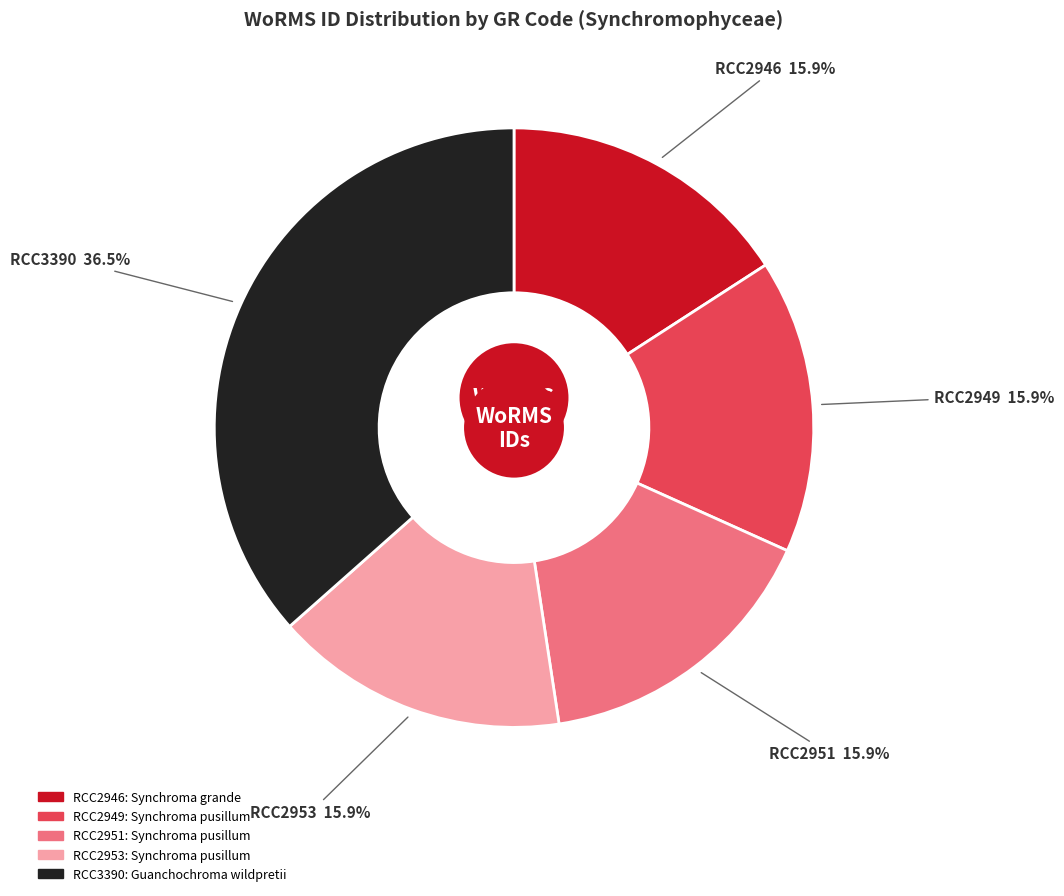

To the nearest percent, what is the difference between the largest and smallest slice percentages?

21%